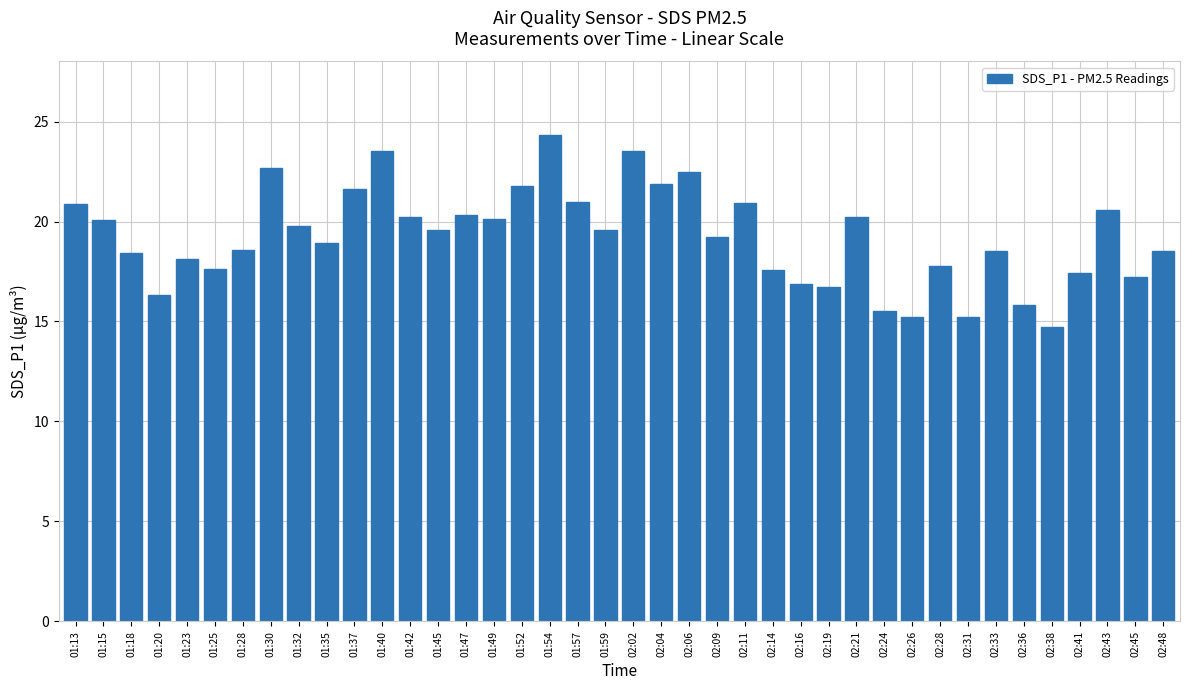

What is the maximum value shown in the chart?

24.4